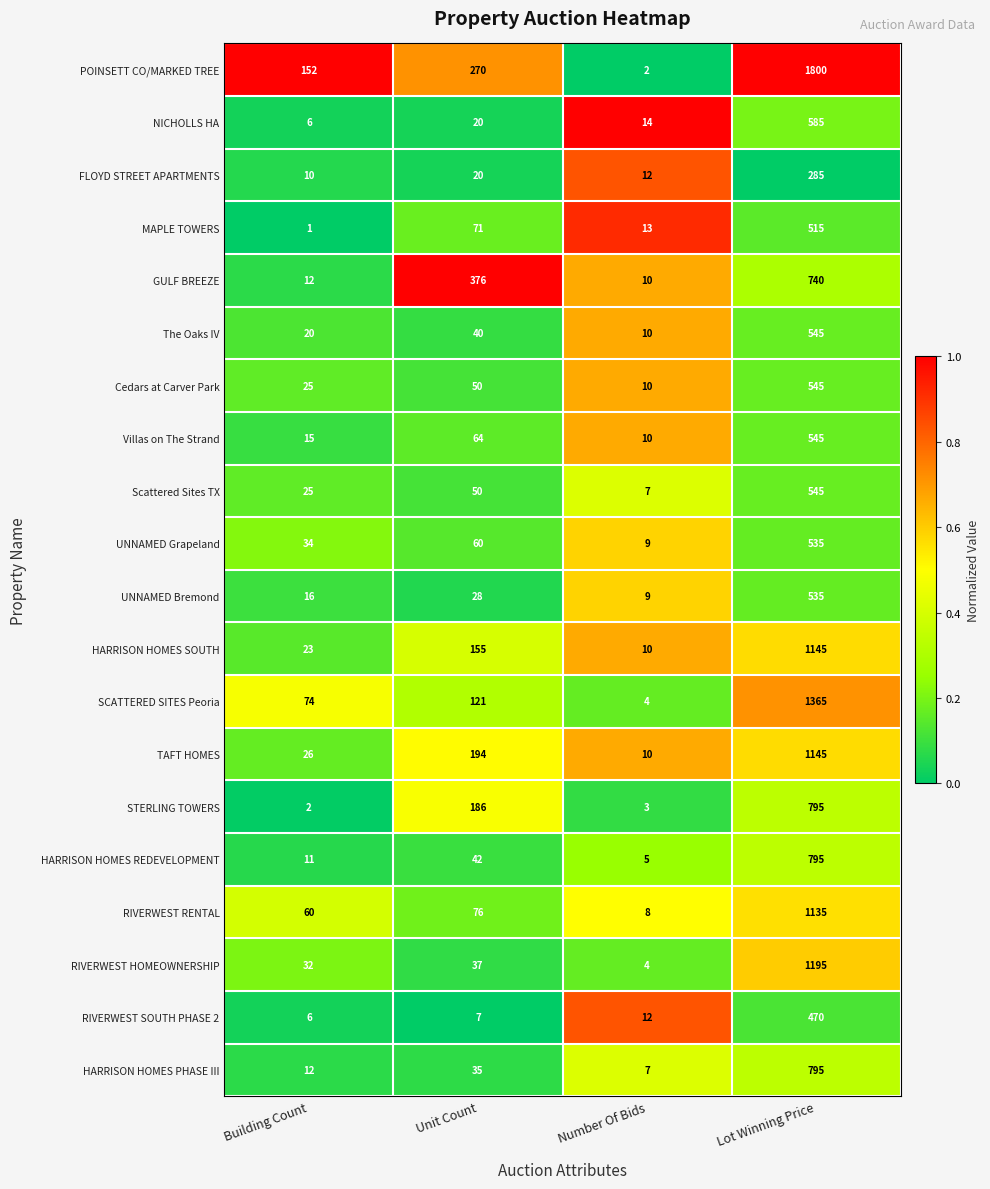

Which category has the highest value across all series?

Lot Winning Price